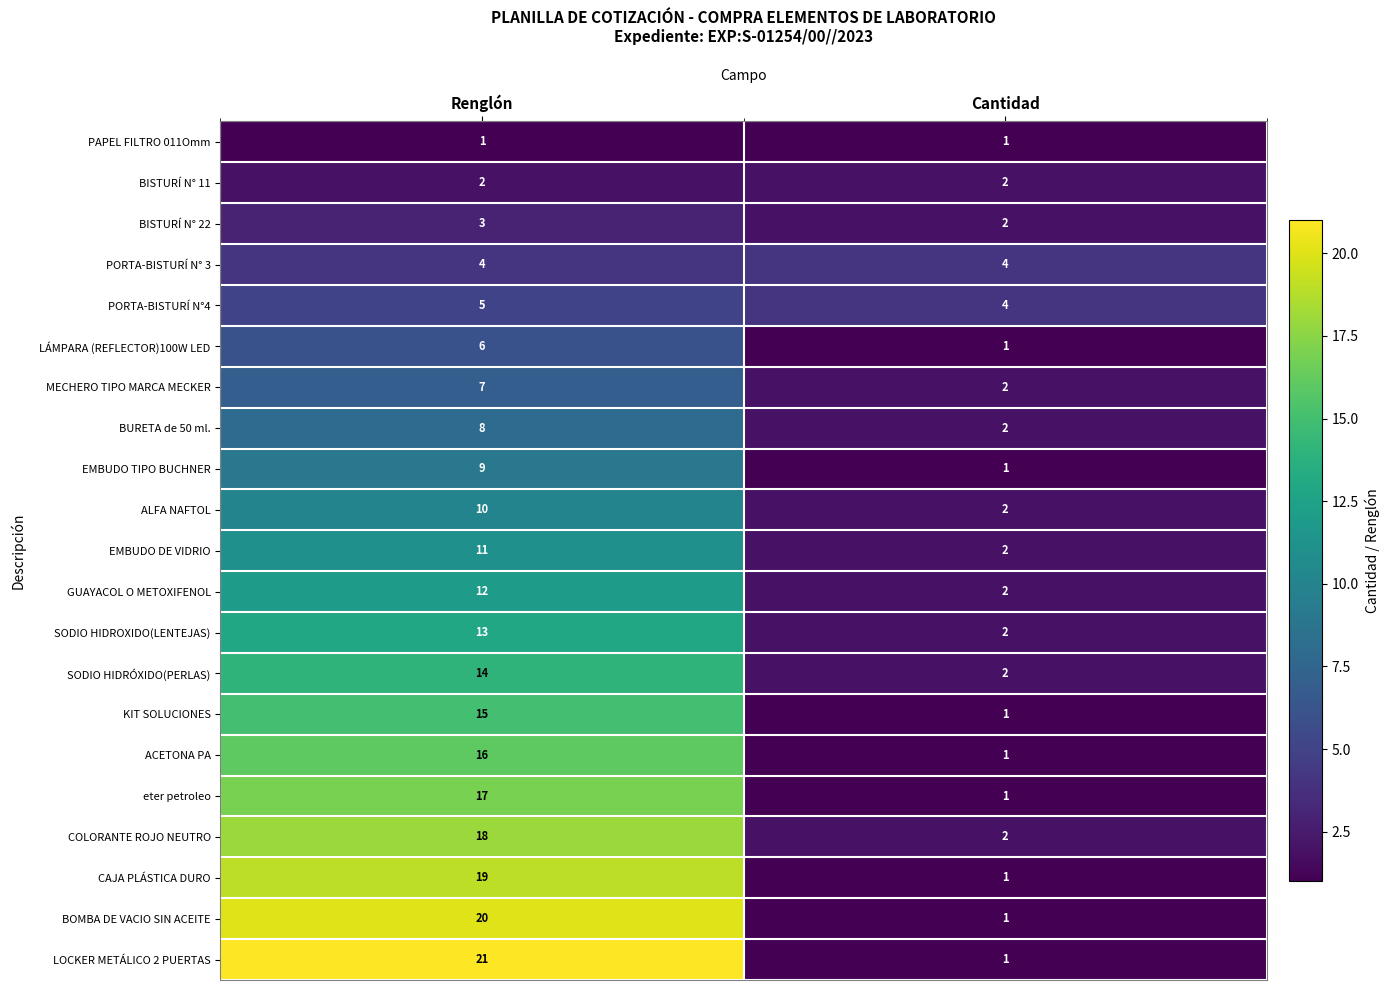

Which series has the largest total across all categories?

LOCKER METÁLICO 2 PUERTAS